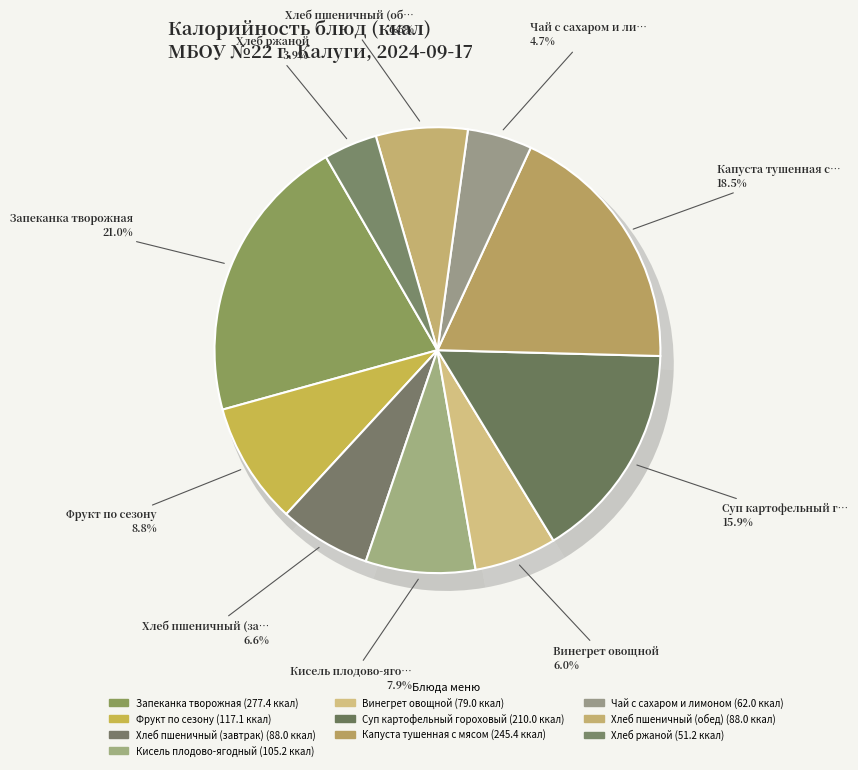

Which category has the smallest portion of the pie?

Хлеб ржаной